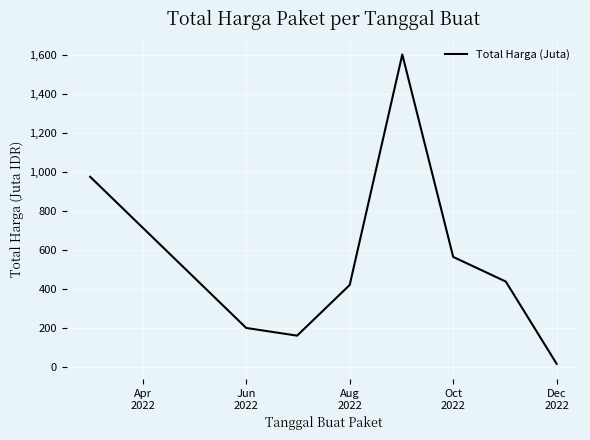

Count the number of categories in the chart.

8